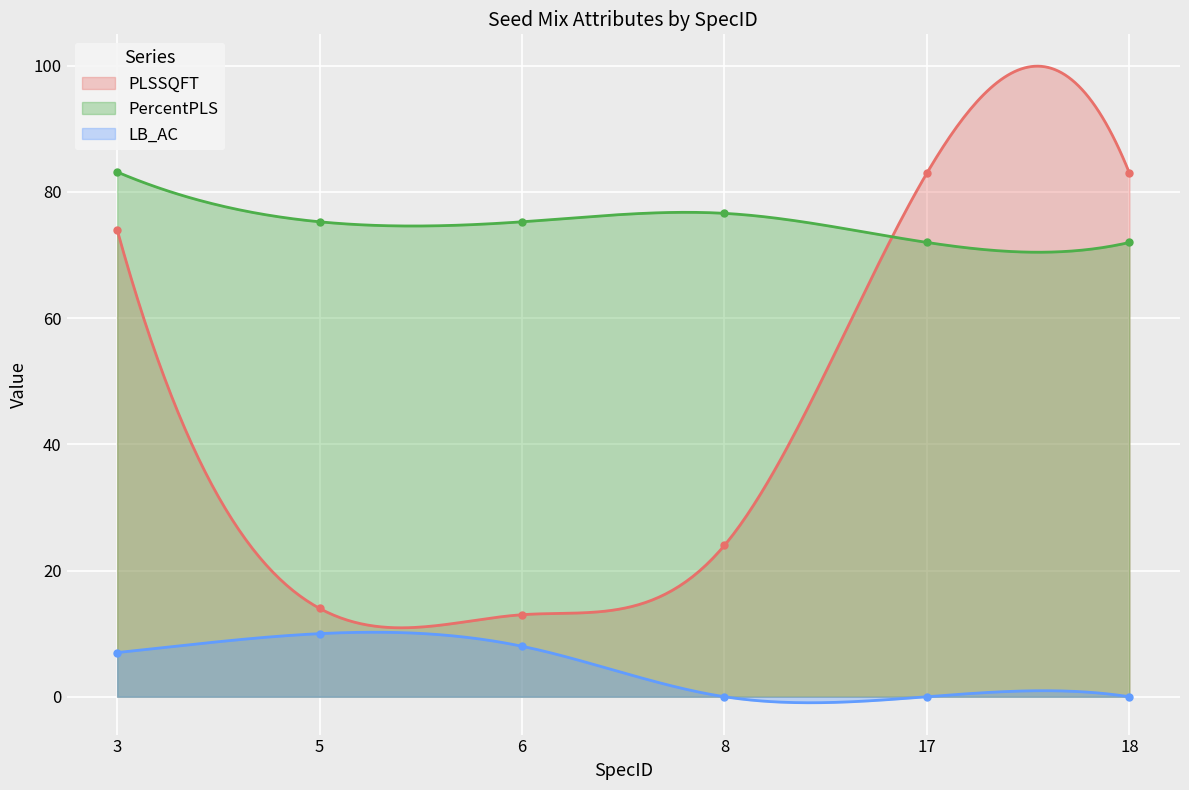

Reading left to right, extract all data points from this chart.

PLSSQFT: 74.0	14.0	13.0	24.0	83.0	83.0
PercentPLS: 83.2	75.3	75.3	76.6	72.0	72.0
LB_AC: 7.0	10.0	8.0	0.0	0.0	0.0